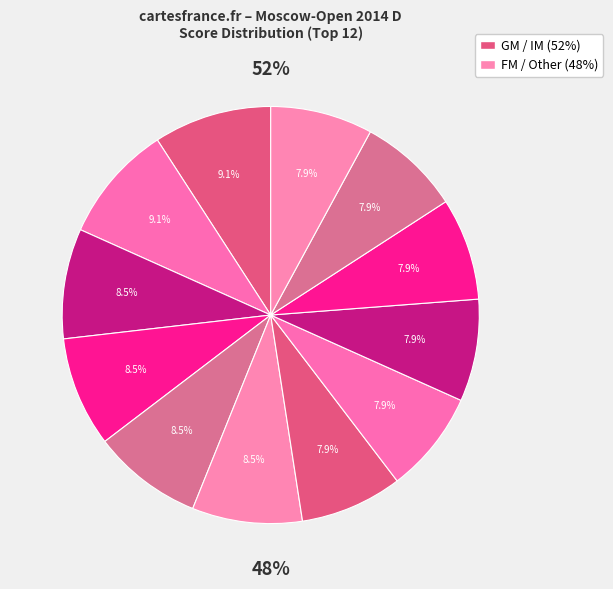

Does Kalegin Evgenij account for over 50% of the chart?

No